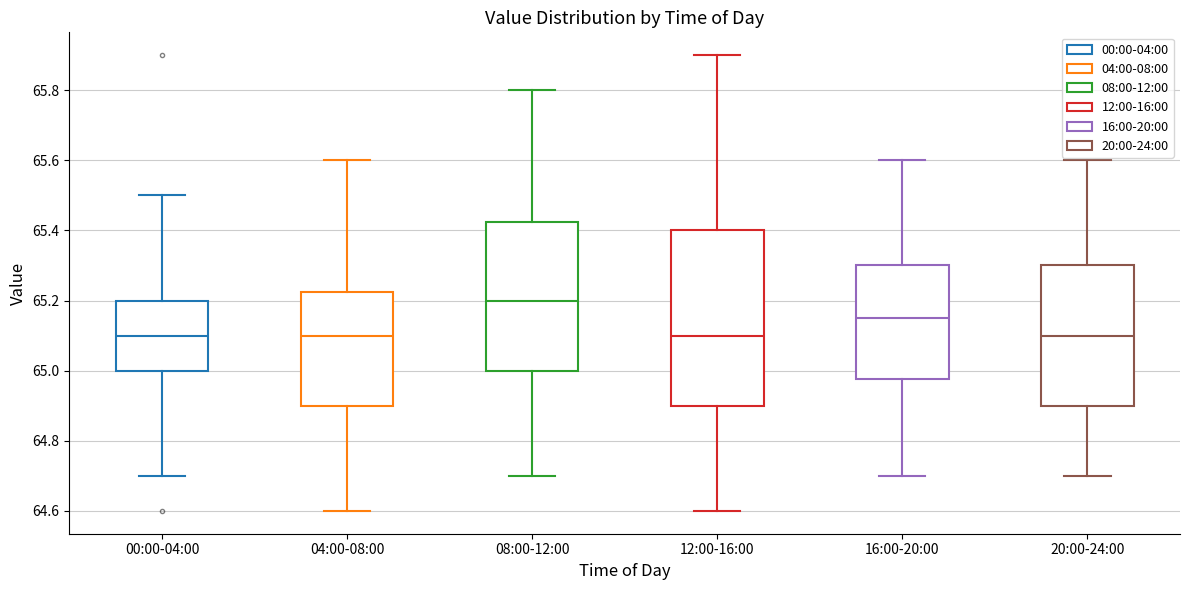

Reading left to right, transcribe this box plot: for each box, give where its median line is, the range the box spans, and where its two whiskers end, as read against the y-axis. The values are not printed on the chart, so give them approximately, as read against the axis.

00:00-04:00: median 65.10, box 65.00 to 65.20, whiskers 64.70 to 65.50
04:00-08:00: median 65.10, box 64.90 to 65.22, whiskers 64.60 to 65.60
08:00-12:00: median 65.20, box 65.00 to 65.42, whiskers 64.70 to 65.80
12:00-16:00: median 65.10, box 64.90 to 65.40, whiskers 64.60 to 65.90
16:00-20:00: median 65.16, box 64.98 to 65.30, whiskers 64.70 to 65.60
20:00-24:00: median 65.10, box 64.90 to 65.30, whiskers 64.70 to 65.60